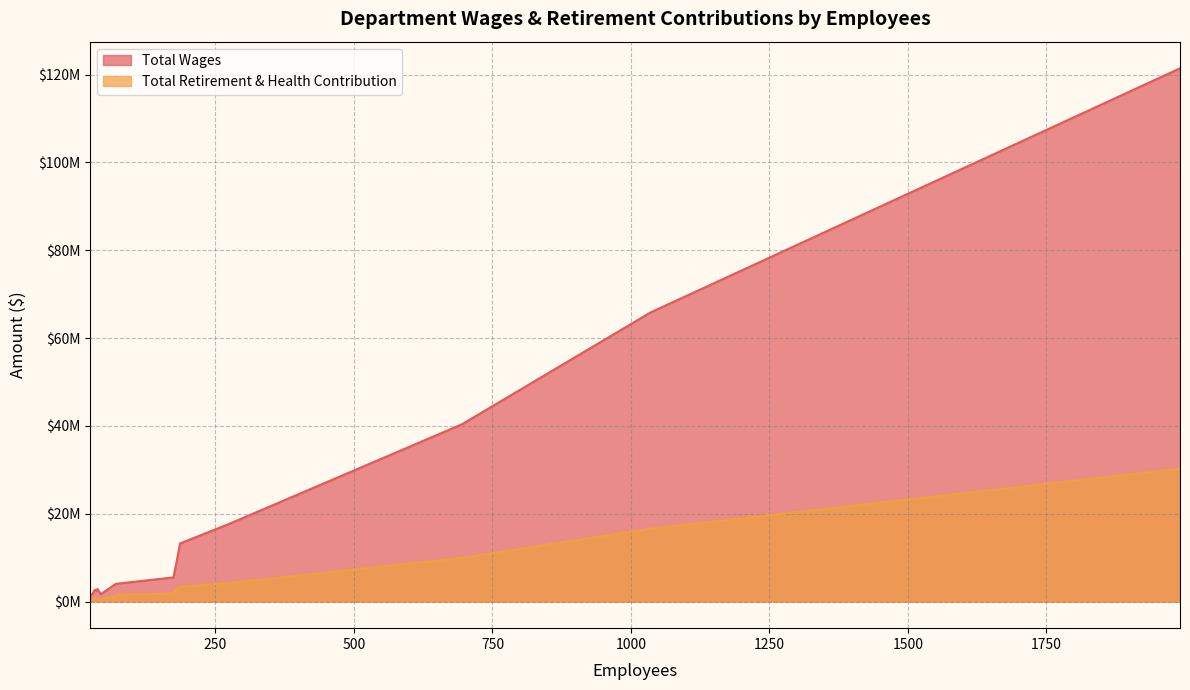

True or false: Total Retirement & Health Contribution has more than 0 interior local peaks.

True